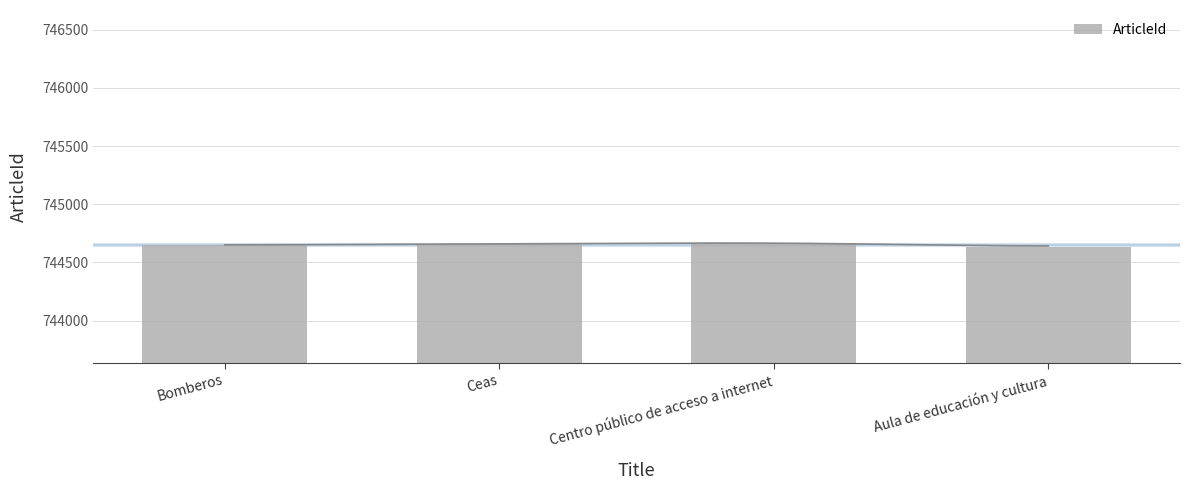

Reading left to right, transcribe all the data shown in this chart.

744649	744659	744669	744635